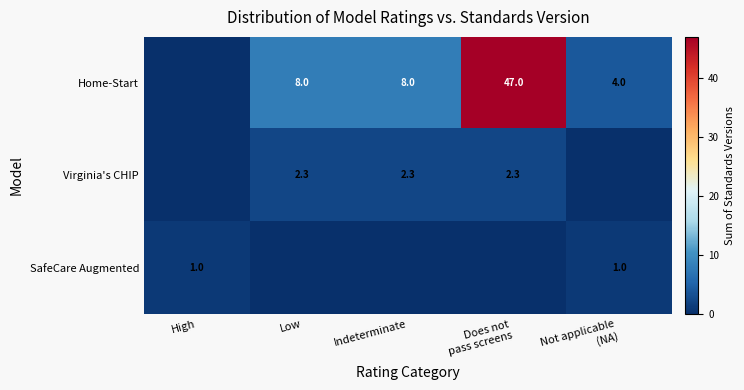

The value of Virginia's CHIP at Indeterminate is 3.4. True or false?

False